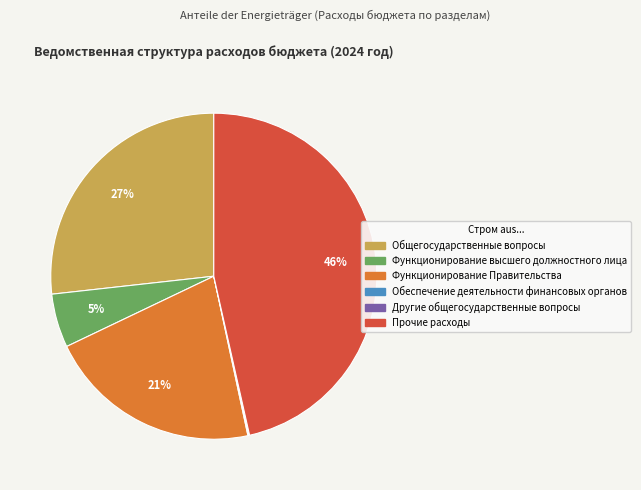

Combined, do Функционирование высшего должностного лица and Прочие расходы account for over 50%?

Yes